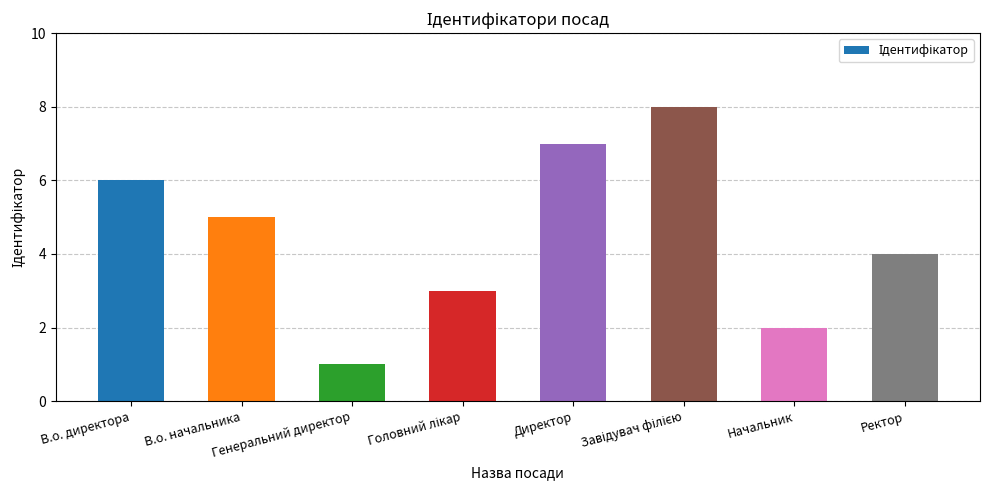

Count the number of data series in this chart.

1